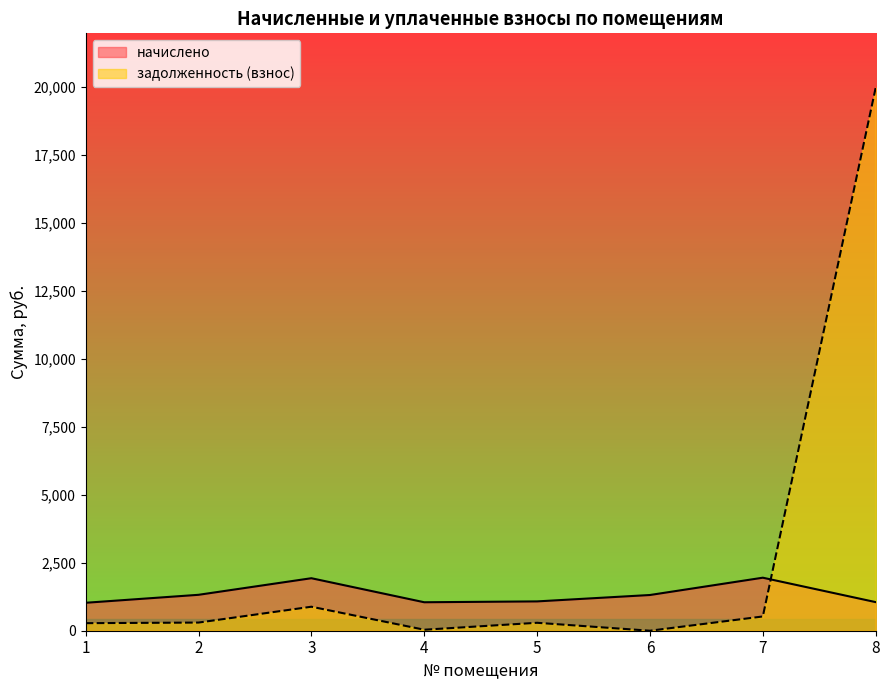

List the labels in order of начислено value, largest first.

7, 3, 2, 6, 5, 8, 4, 1